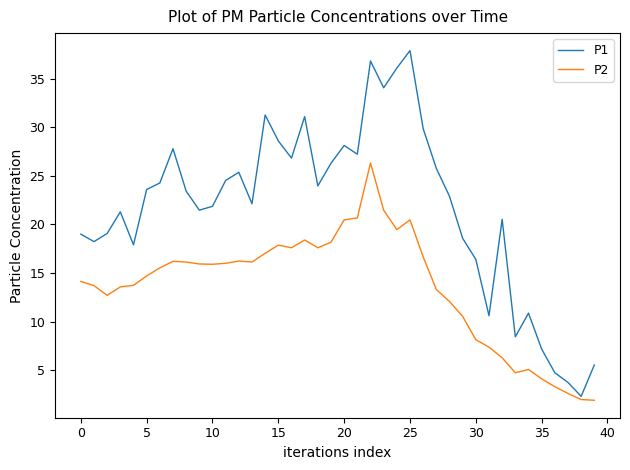

Which series has the largest total across all categories?

P1